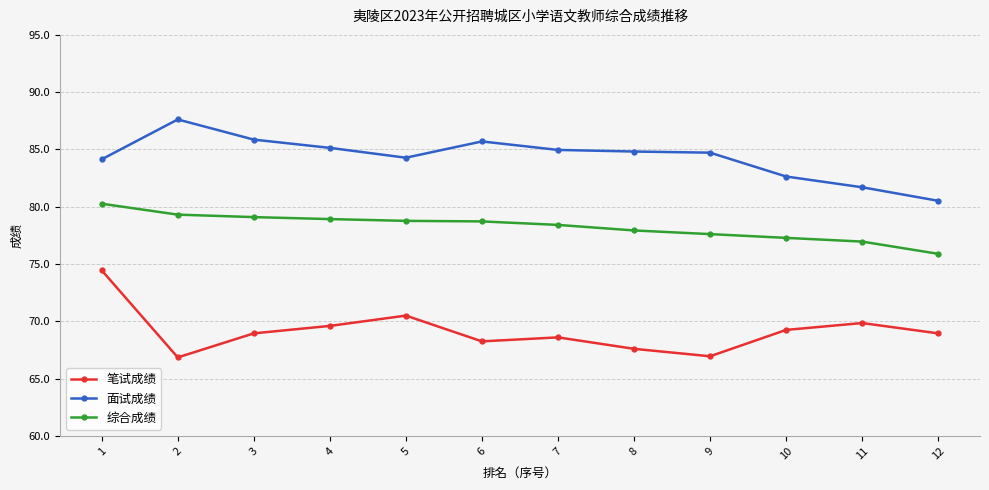

What is the total value across all series at 12?

225.4